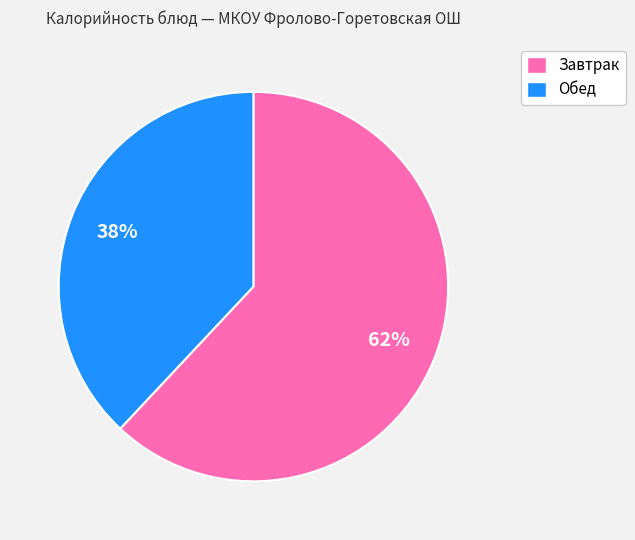

To the nearest percent, what is the difference between the largest and smallest slice percentages?

24%